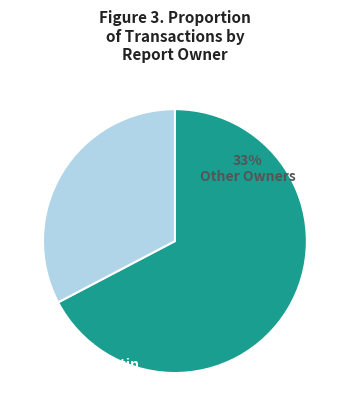

Does any single category account for the majority?

Yes